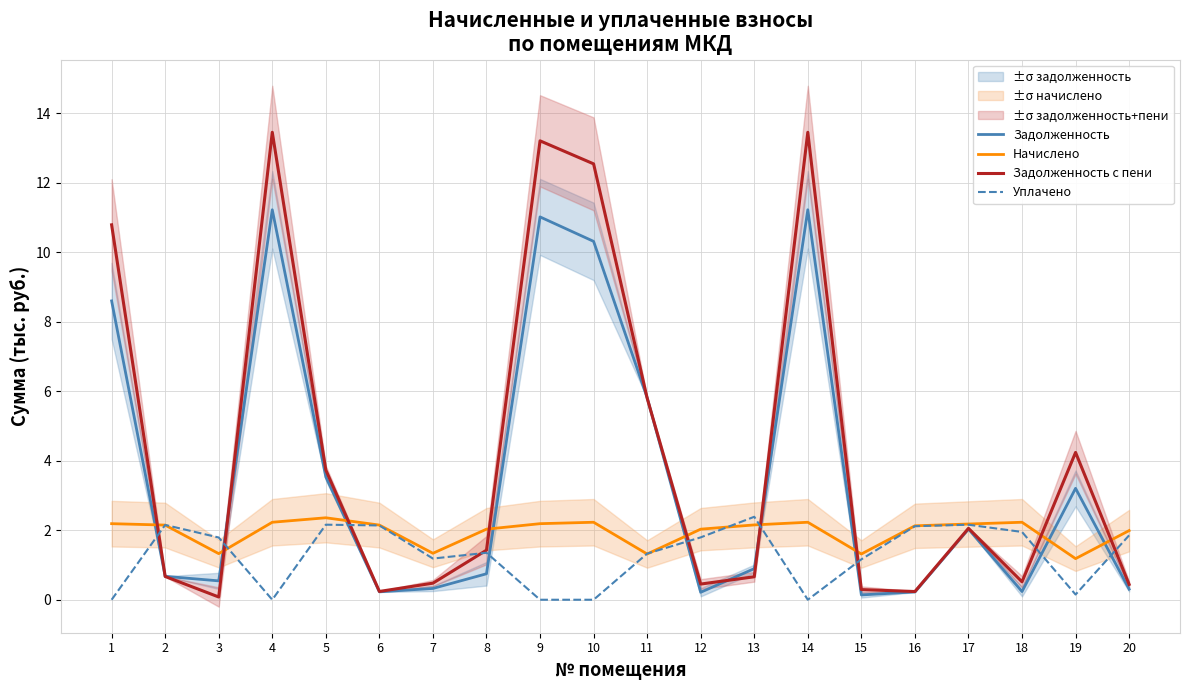

Is this an area chart (filled region under the line)?

No